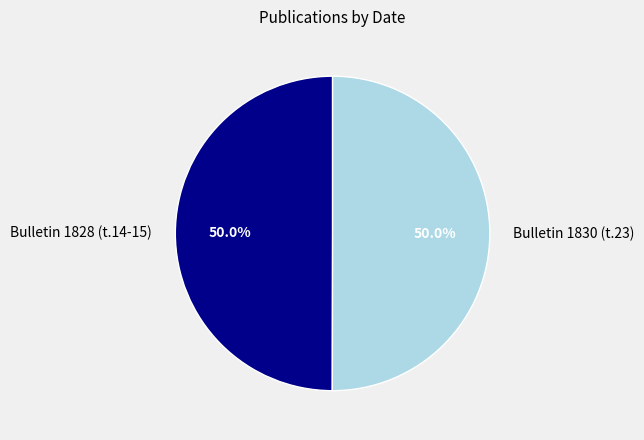

To the nearest percent, what is the combined percentage of Bulletin 1828 (t.14-15) and Bulletin 1830 (t.23)?

100%